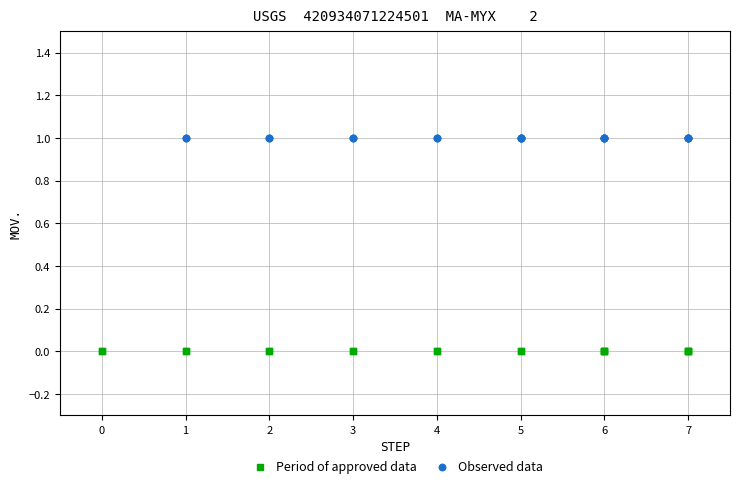

Which series contains the highest Y value?

Observed data